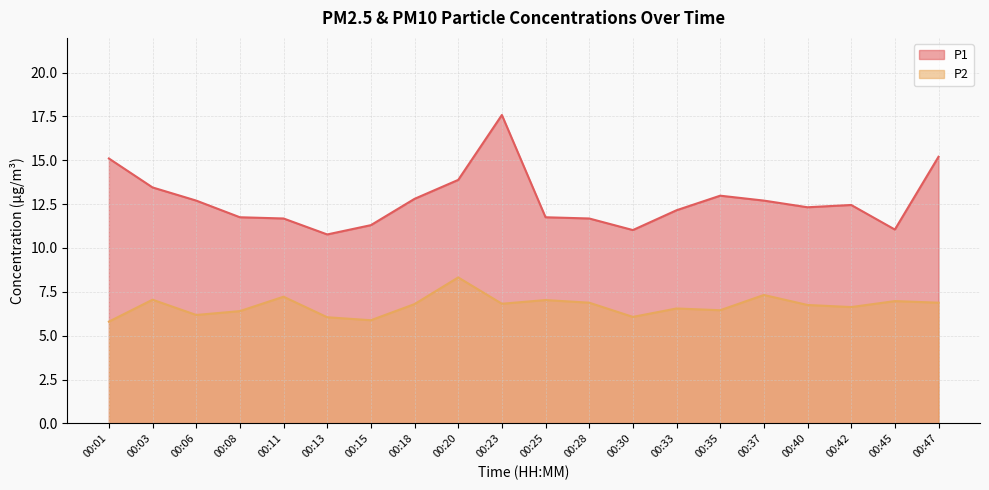

How many data points in P1 are above 12?

12